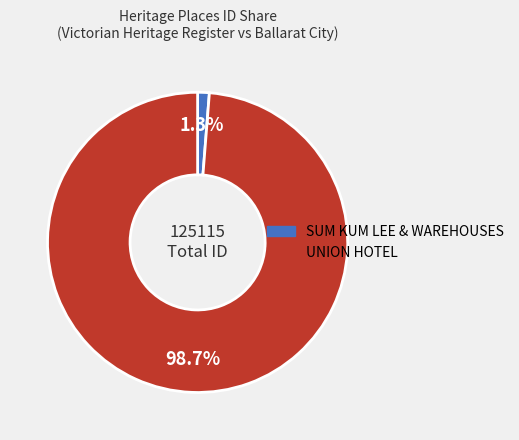

Rank the categories by value from highest to lowest.

UNION HOTEL, SUM KUM LEE & WAREHOUSES